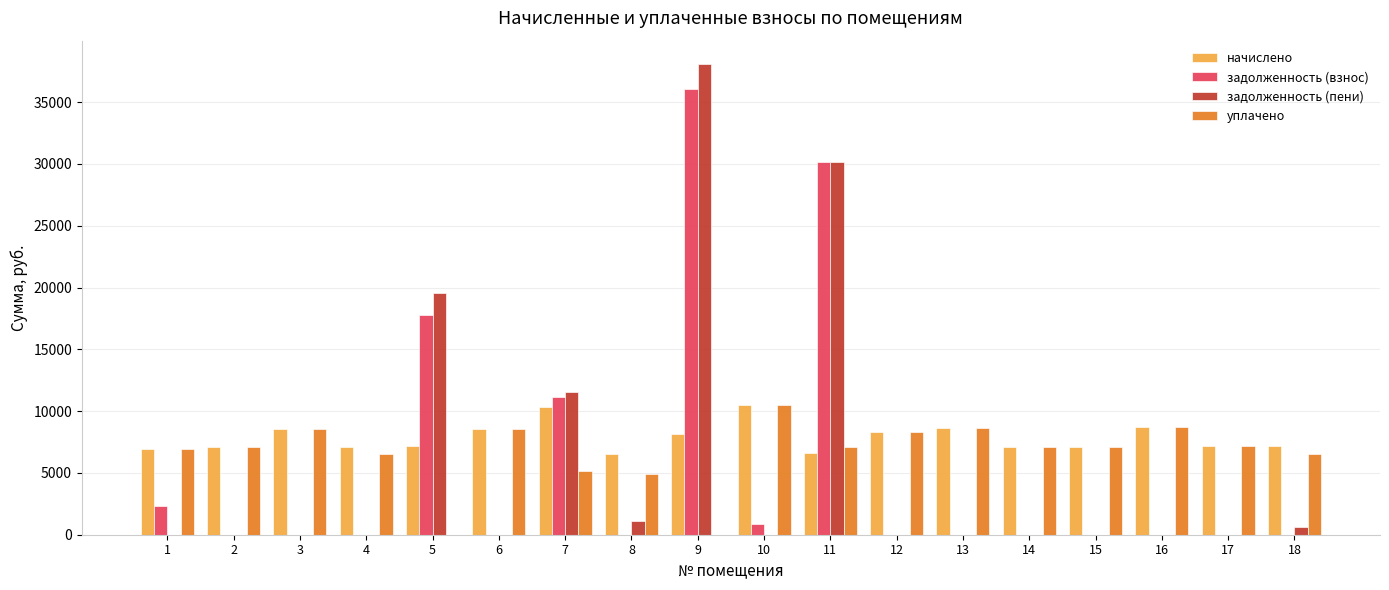

Read the начислено value at 17.

7153.8